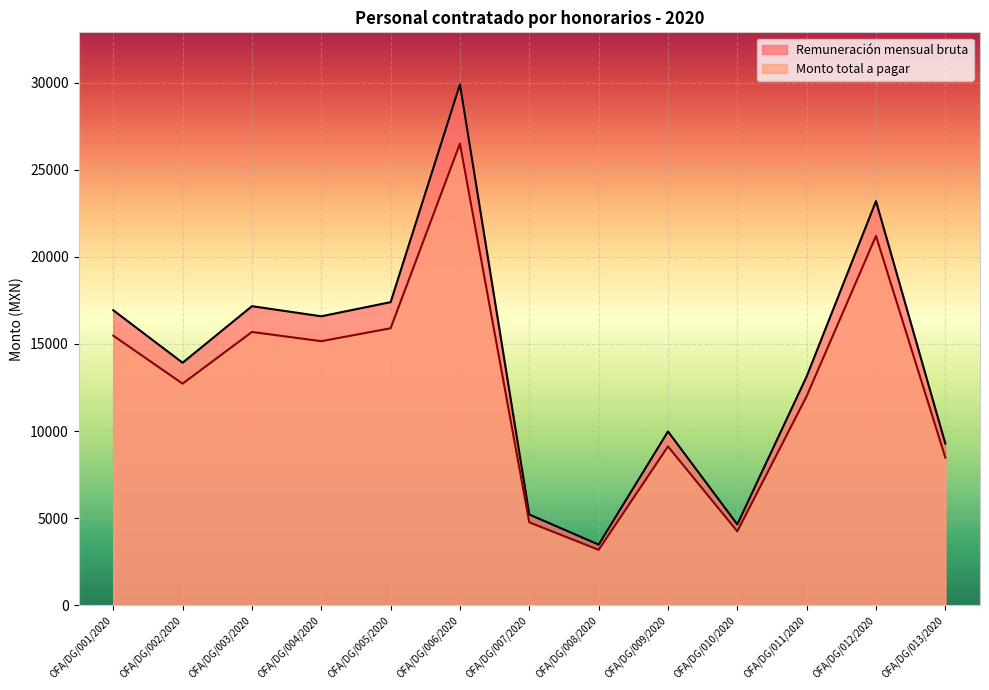

What is the difference between the Remuneración mensual bruta values at OFA/DG/013/2020 and OFA/DG/001/2020?

7656.0